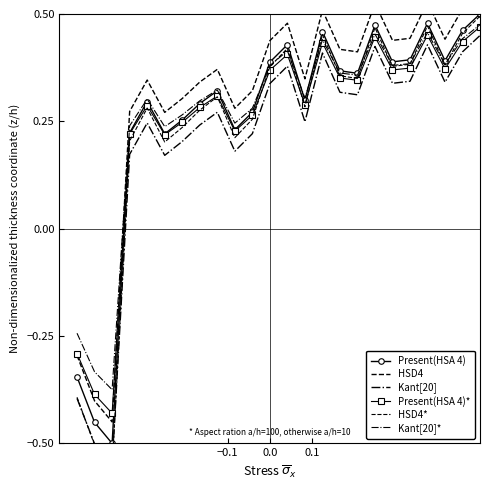

What are all the series names shown in the legend?

Present(HSA 4), HSD4, Kant[20], Present(HSA 4)*, HSD4*, Kant[20]*